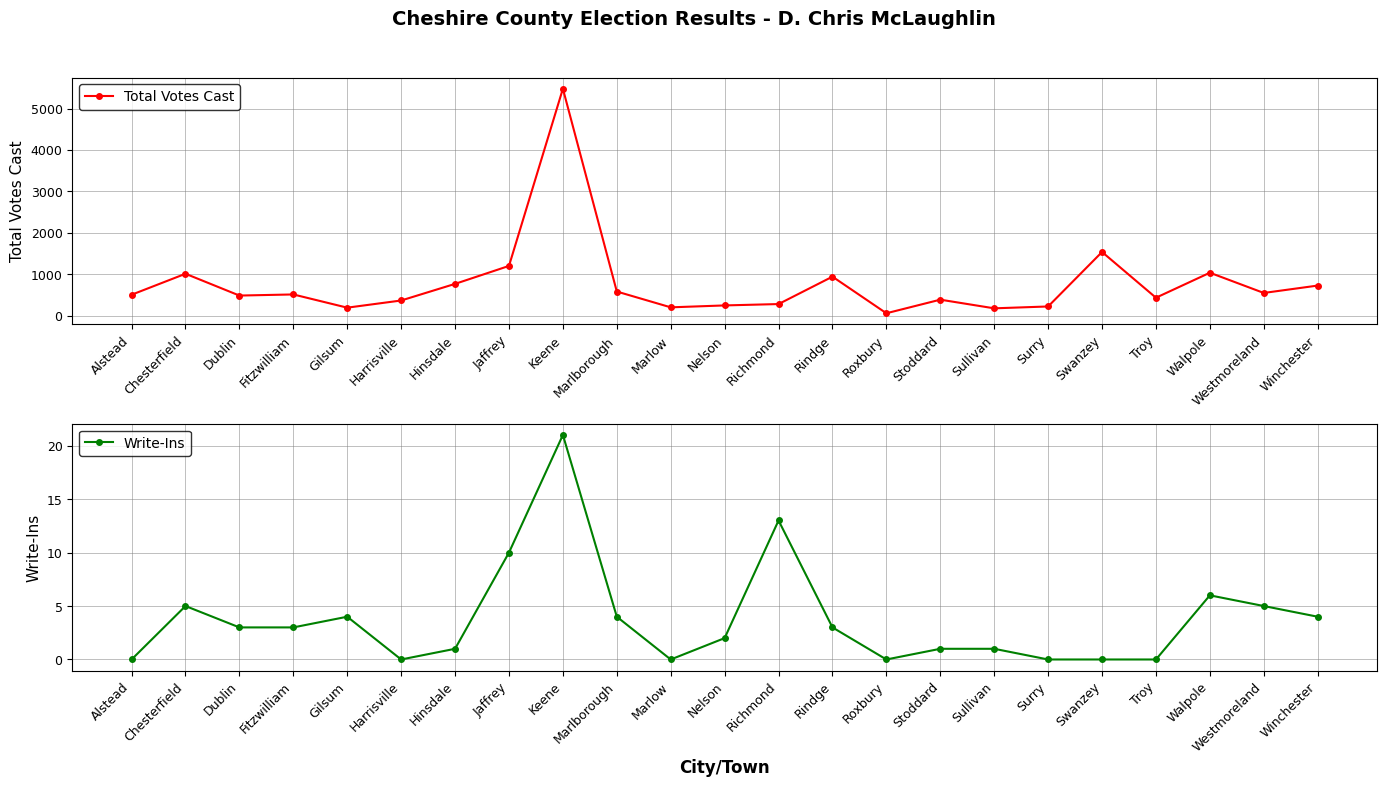

Is it true that Total Votes Cast equals 64 at Marlow?

False